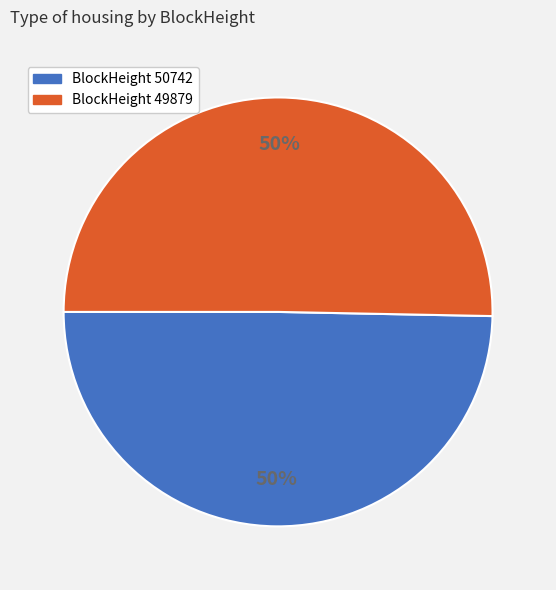

Do BlockHeight 49879 and BlockHeight 50742 together represent more than half of the pie?

Yes